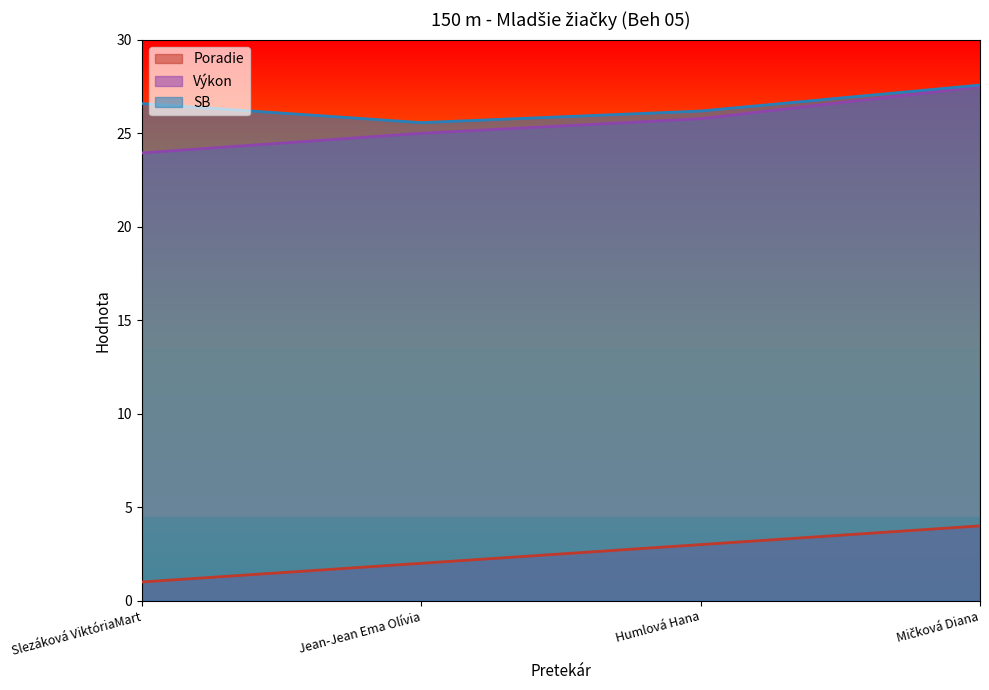

True or false: SB and Výkon cross at least once.

False